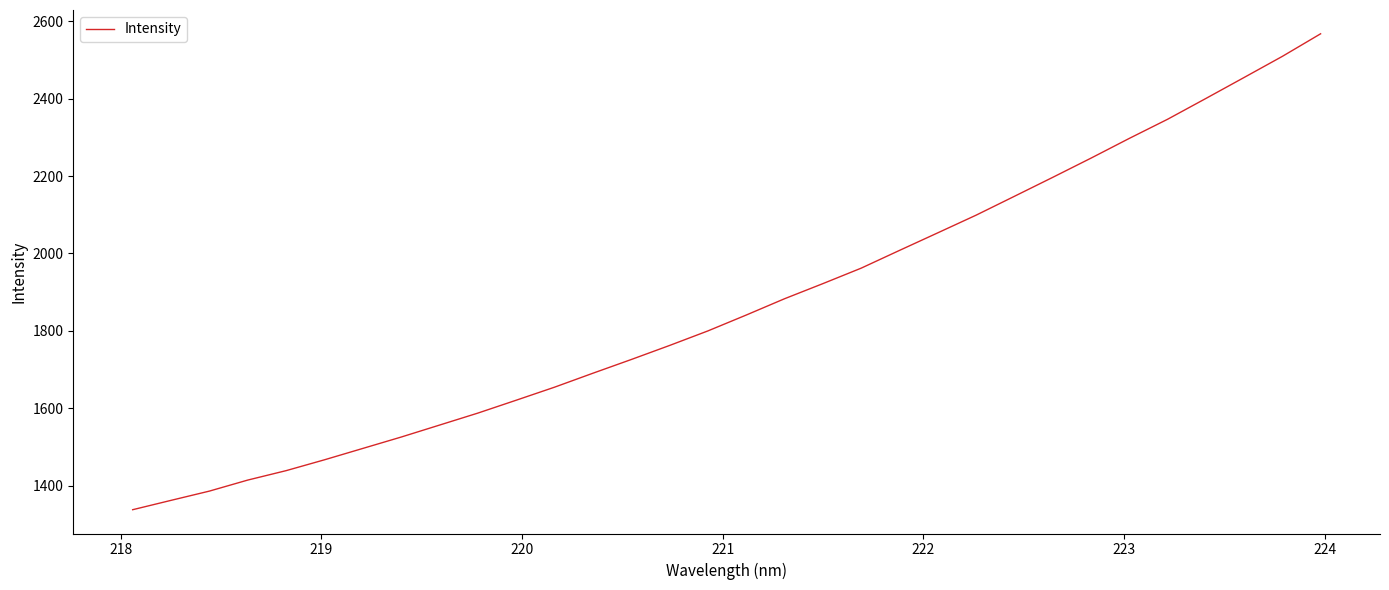

What is the difference between the maximum and minimum values?

1229.7